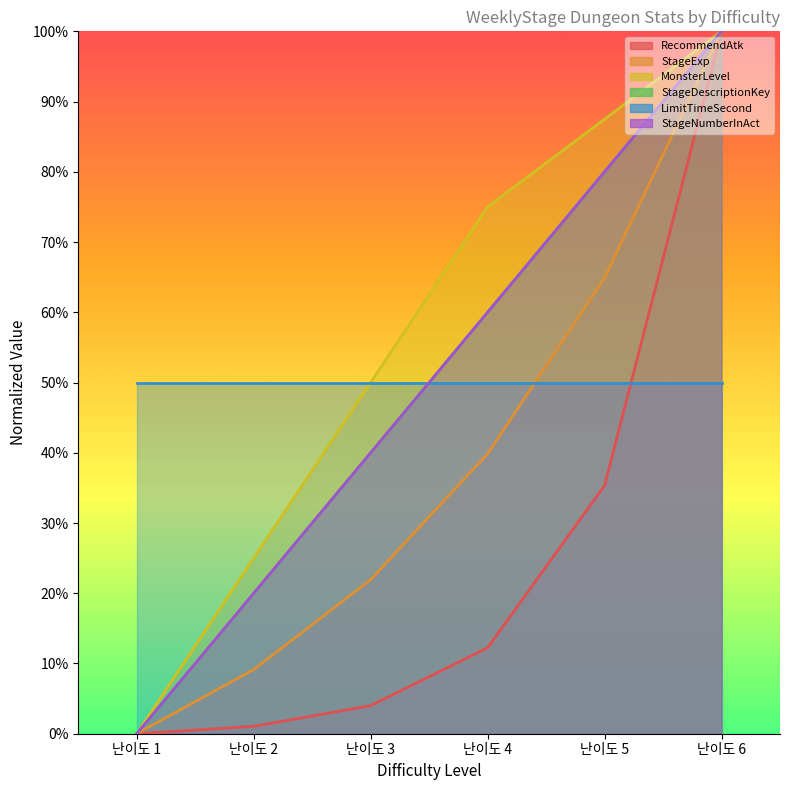

What is the value of the MonsterLevel point at the 2nd from the left?

0.2